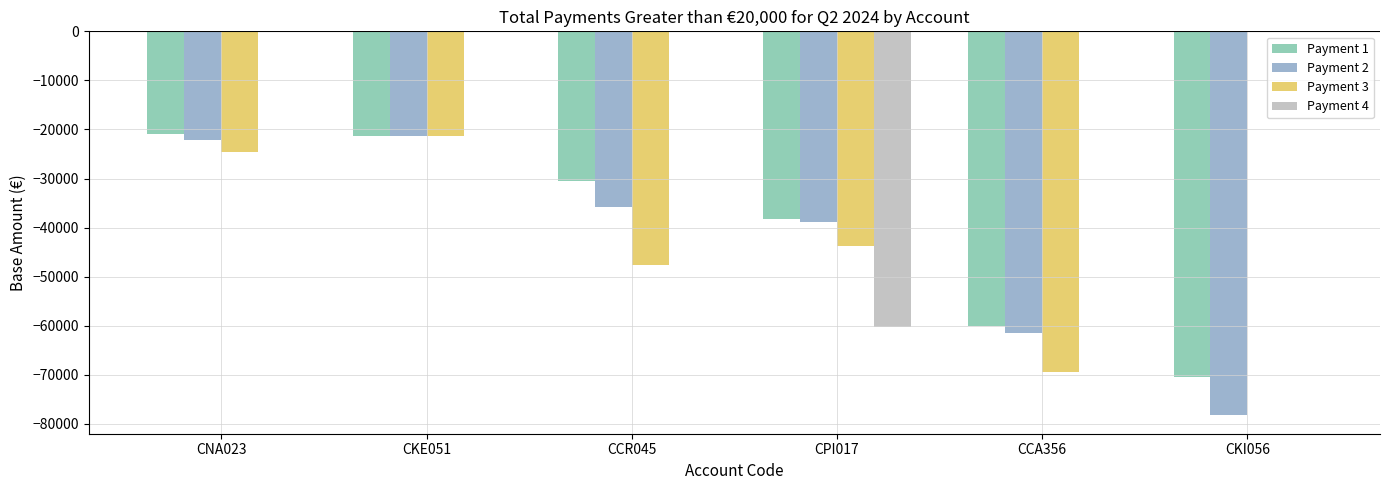

Between CKE051 and CCA356, which series saw the biggest shift?

Payment 3